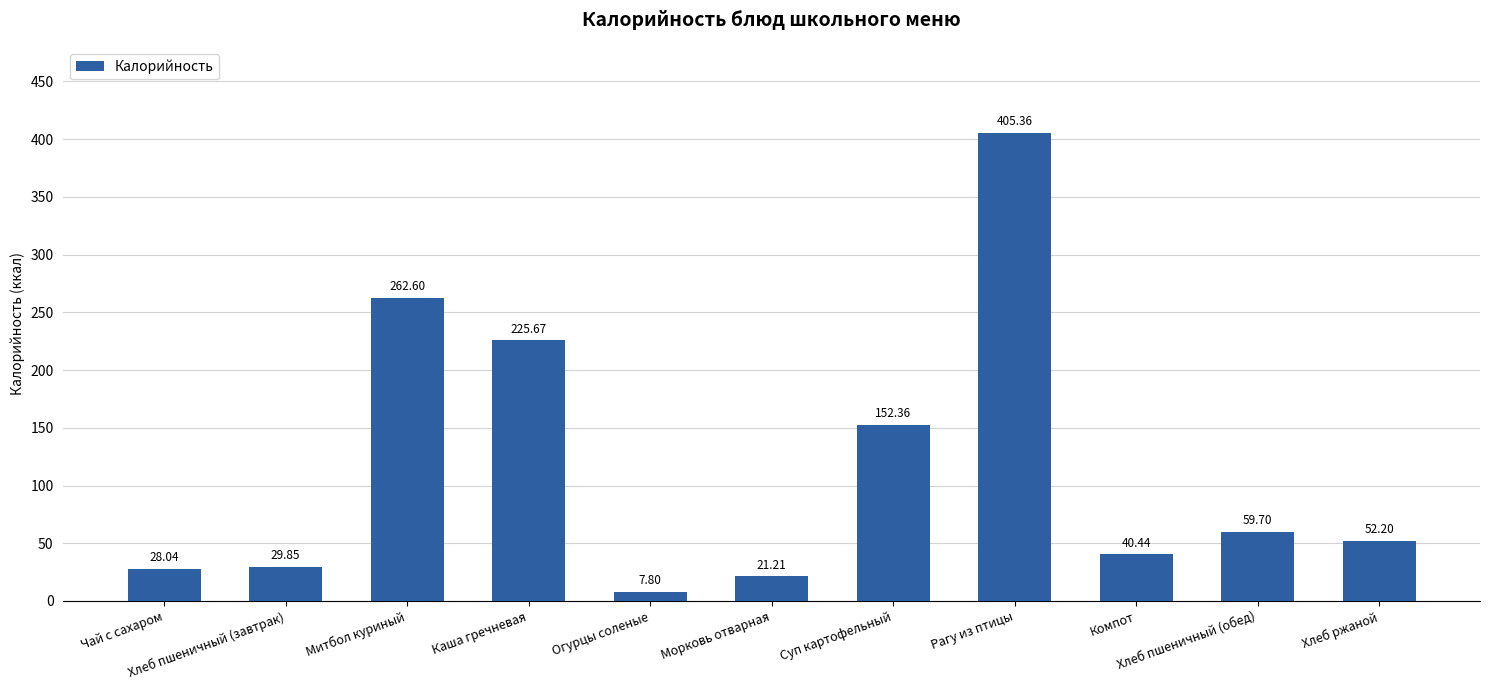

What is the change in value from Рагу из птицы to Хлеб ржаной?

-353.2